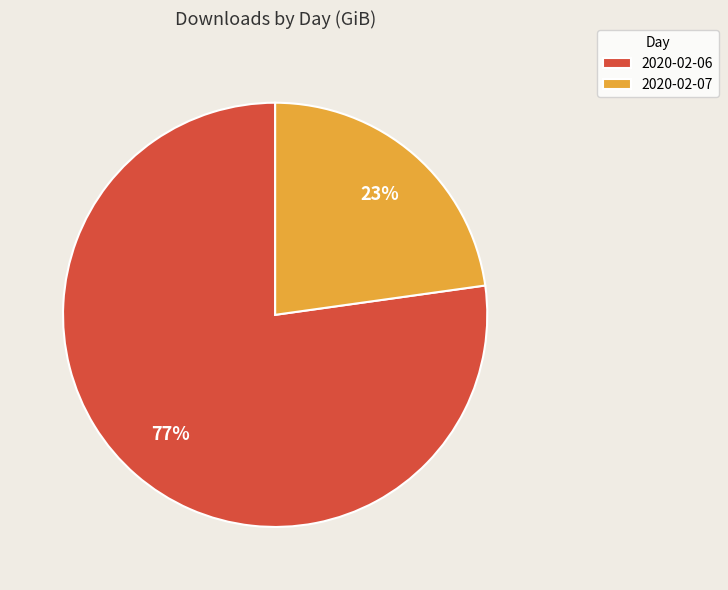

True or false: 2020-02-06 accounts for 92% of the total.

False